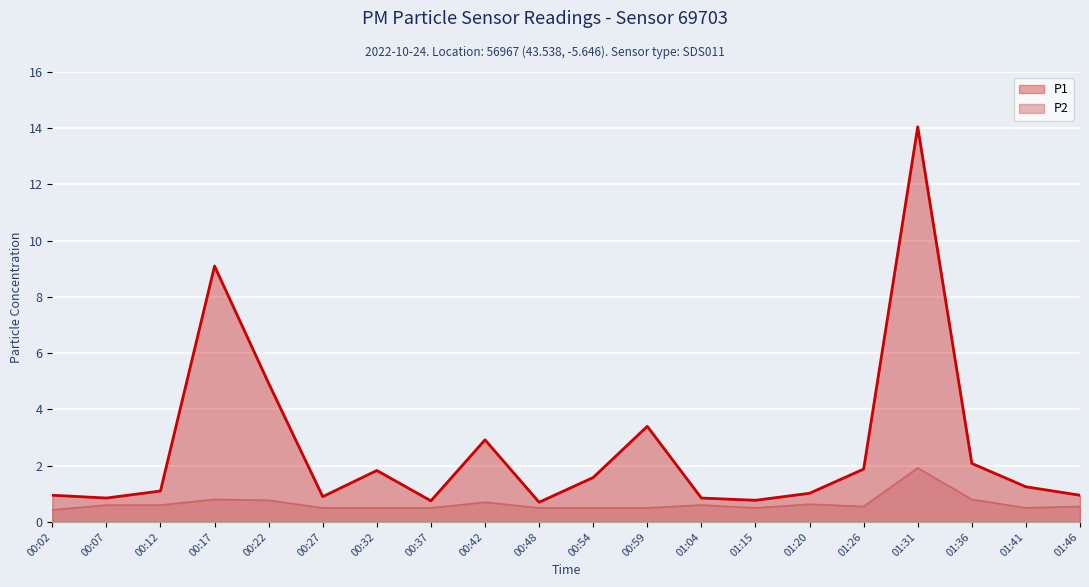

True or false: P2 and P1 intersect in this chart.

False